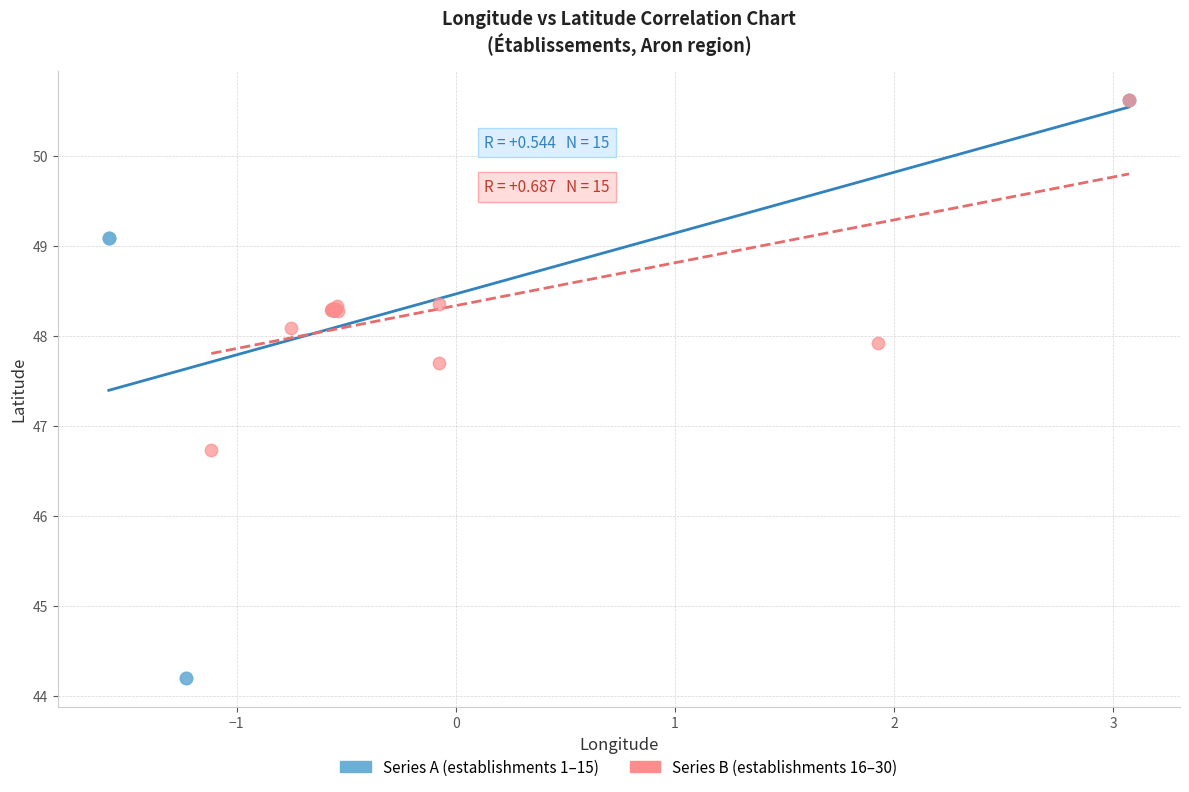

Which series contains the lowest Y value?

Series A (establishments 1–15)